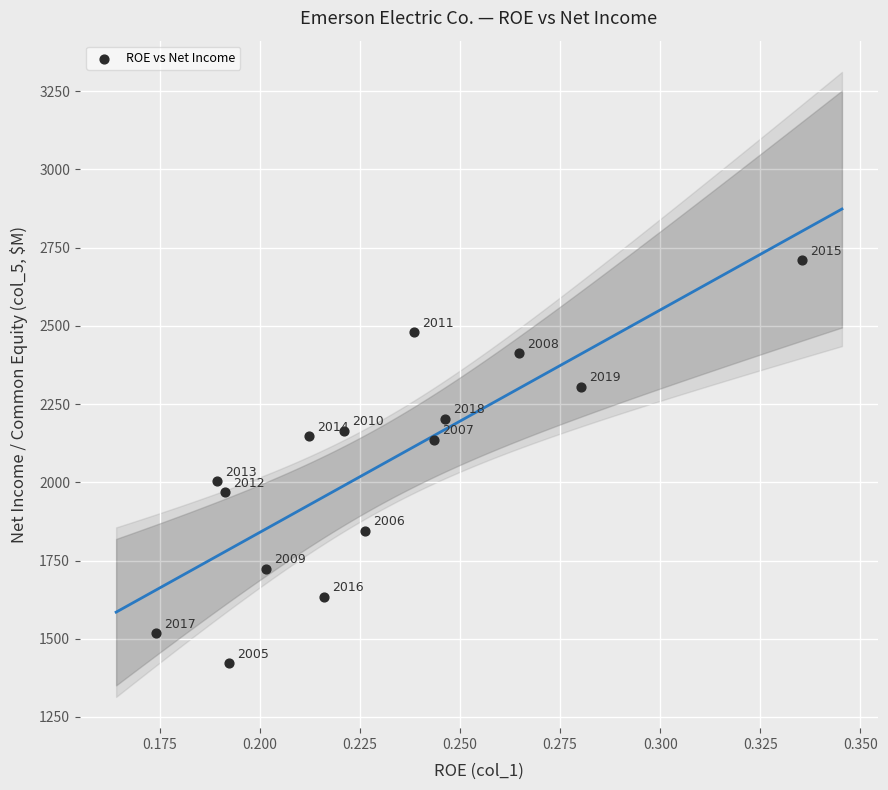

What Y value in the scatter plot is closest to 2066?

2004